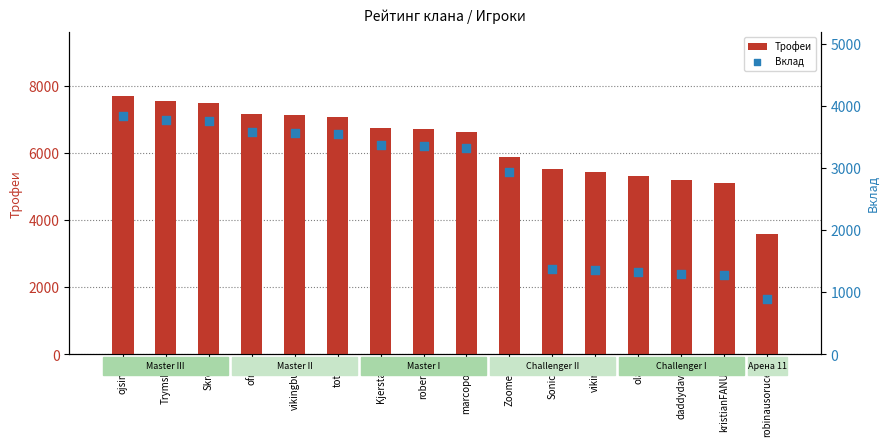

At which category is the sum across all series the highest?

ojsims